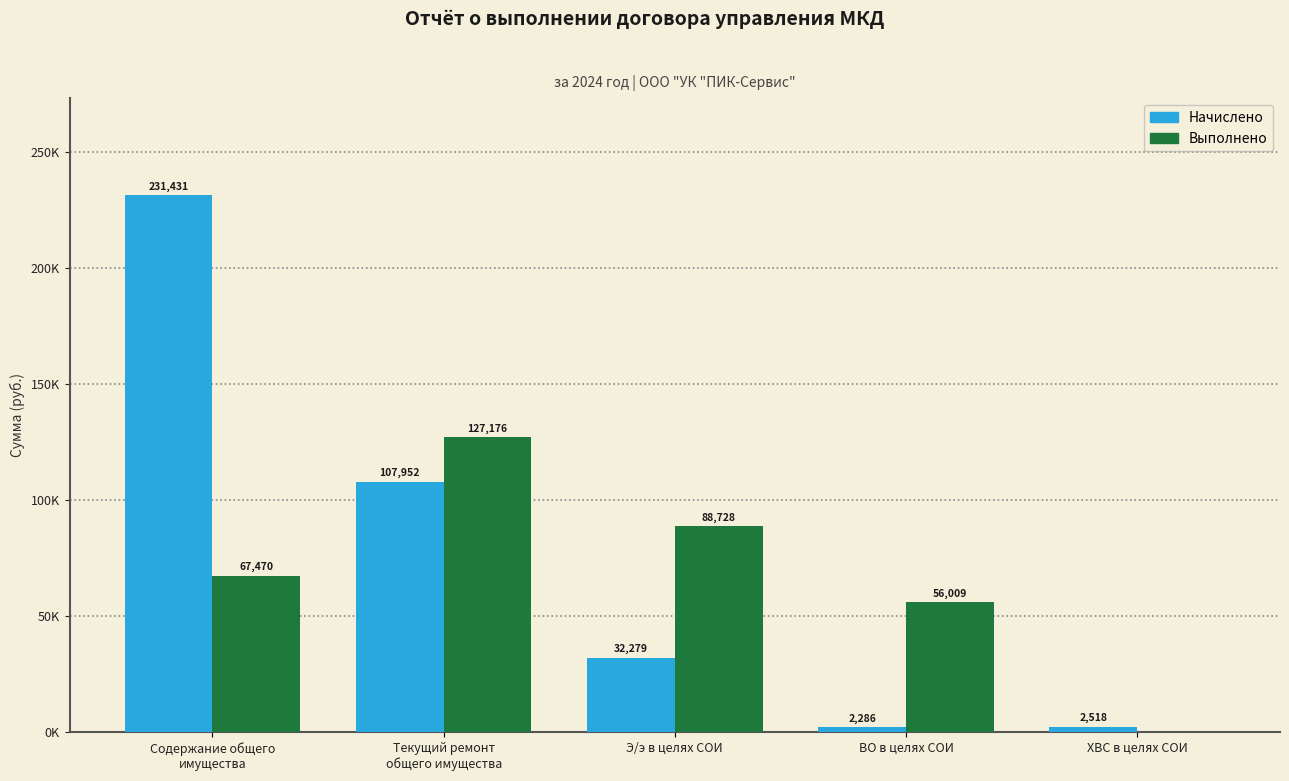

List the series in order of their peak value, lowest first.

Выполнено, Начислено